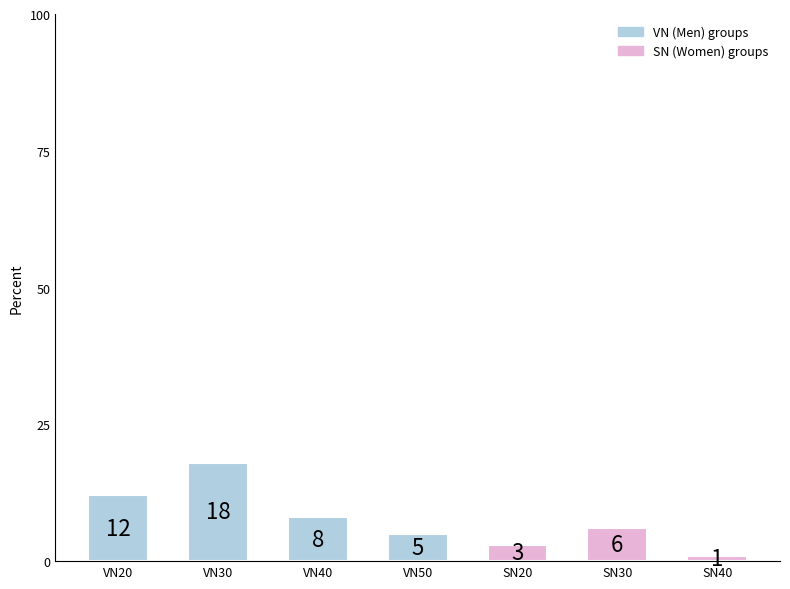

How many bars are there in total?

7